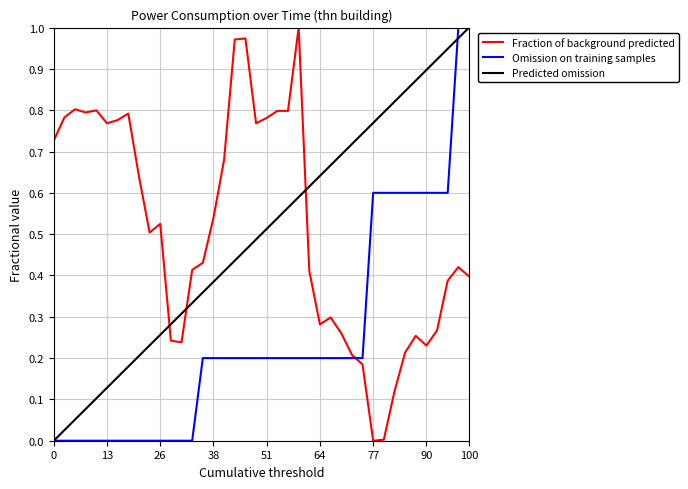

True or false: Predicted omission and Omission on training samples intersect in this chart.

True